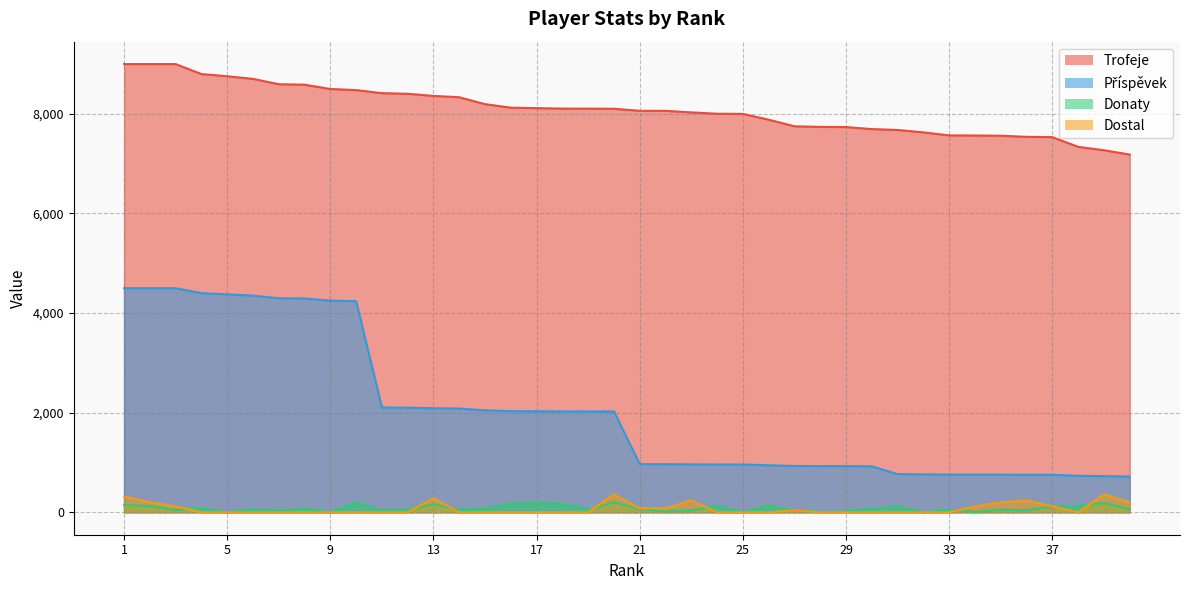

List the series in order of their peak value, lowest first.

Donaty, Dostal, Příspěvek, Trofeje